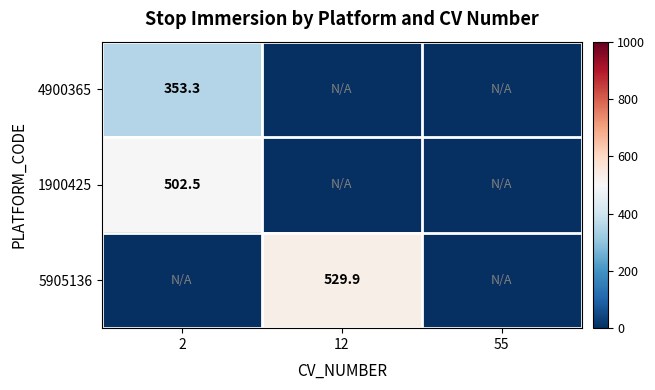

How many distinct data groups are displayed?

3